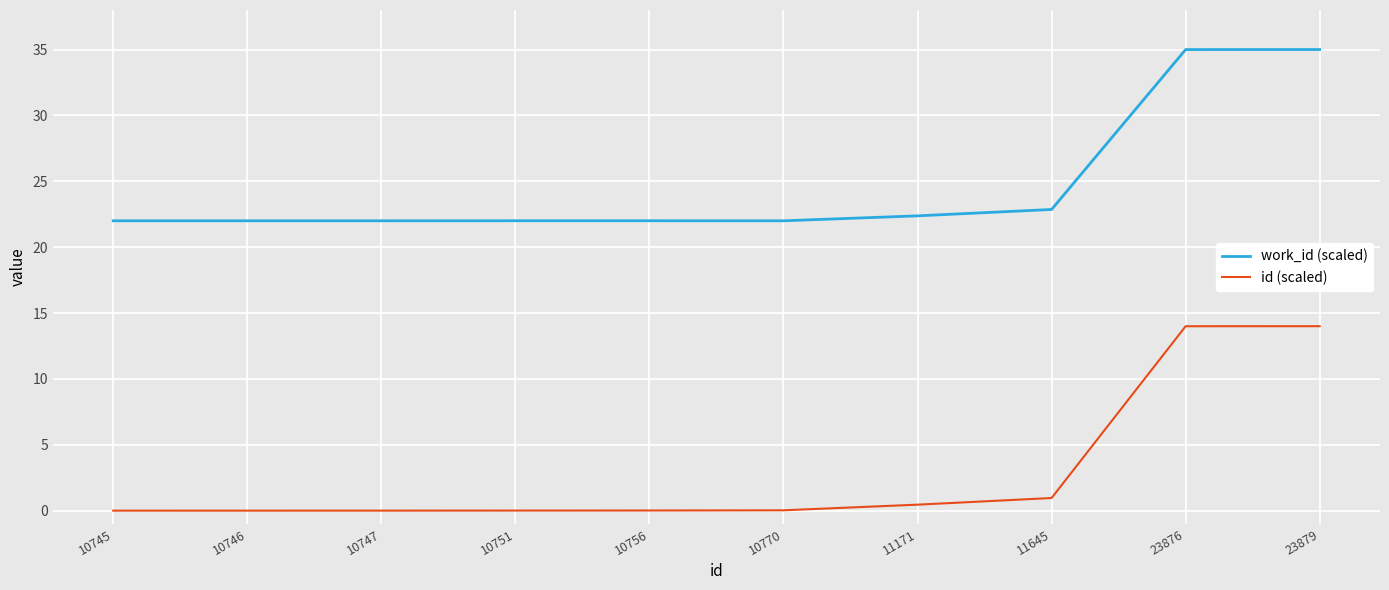

Is it true that id (scaled) equals 1.0 at 11645?

True